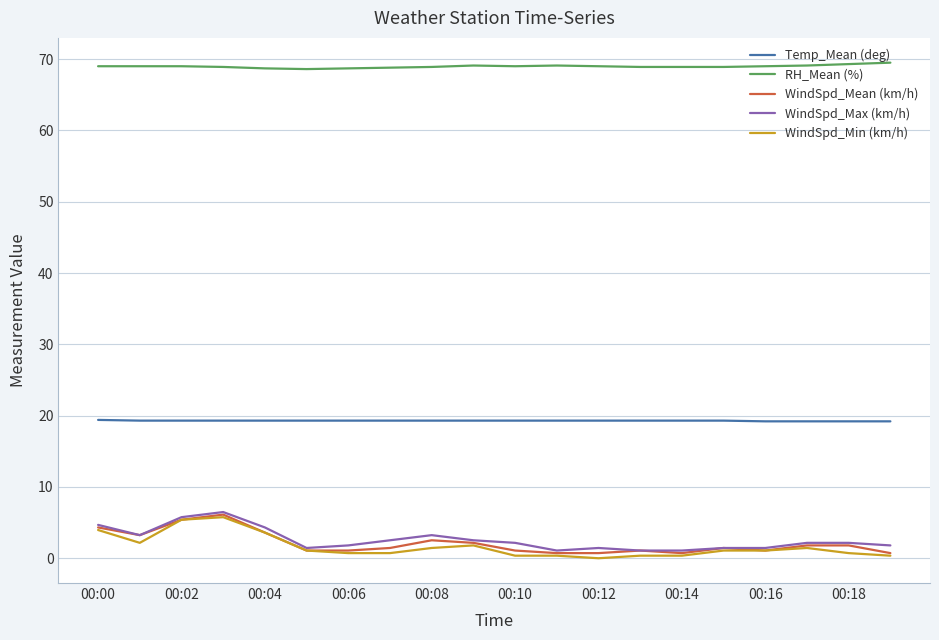

At how many categories does at least one series exceed 25?

20